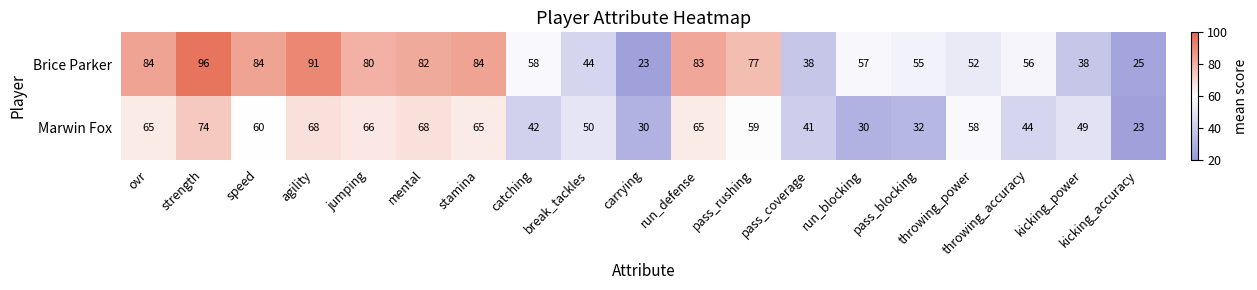

Which series changed the most between jumping and stamina?

Brice Parker